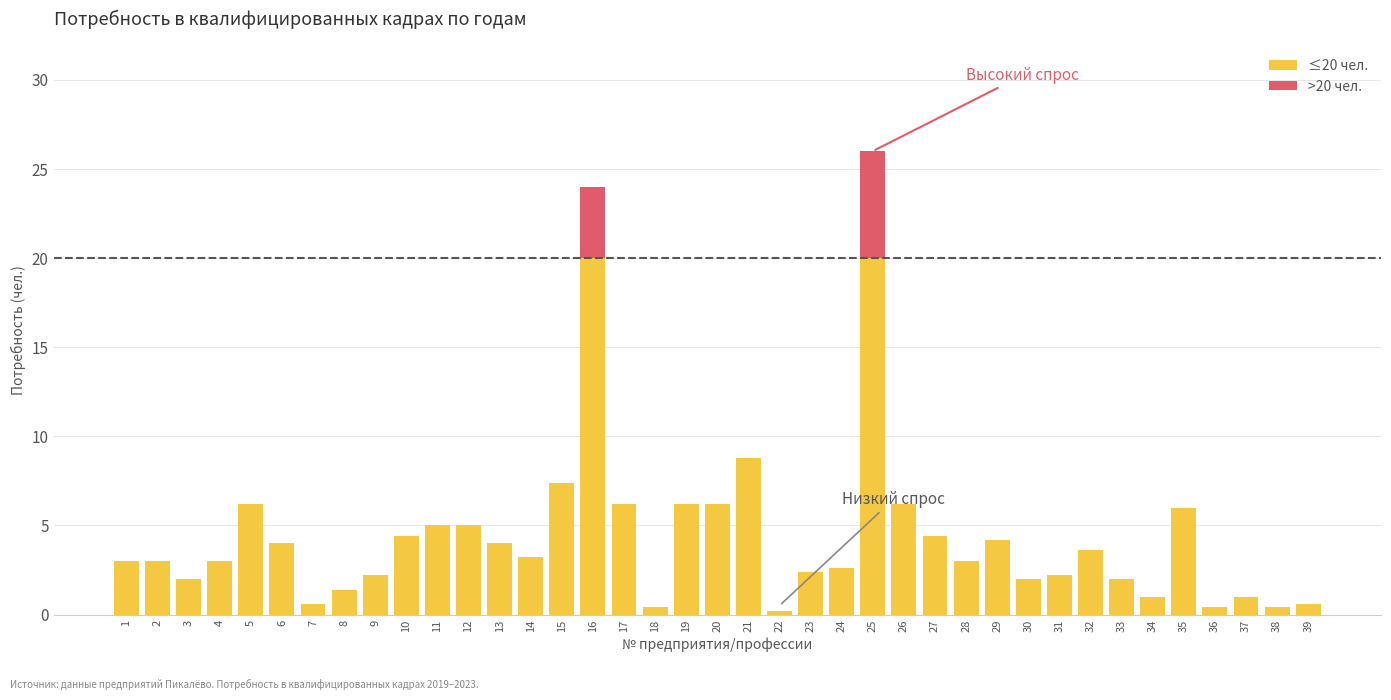

True or false: ≤20 чел. has a value of 6.2 at 20.

True